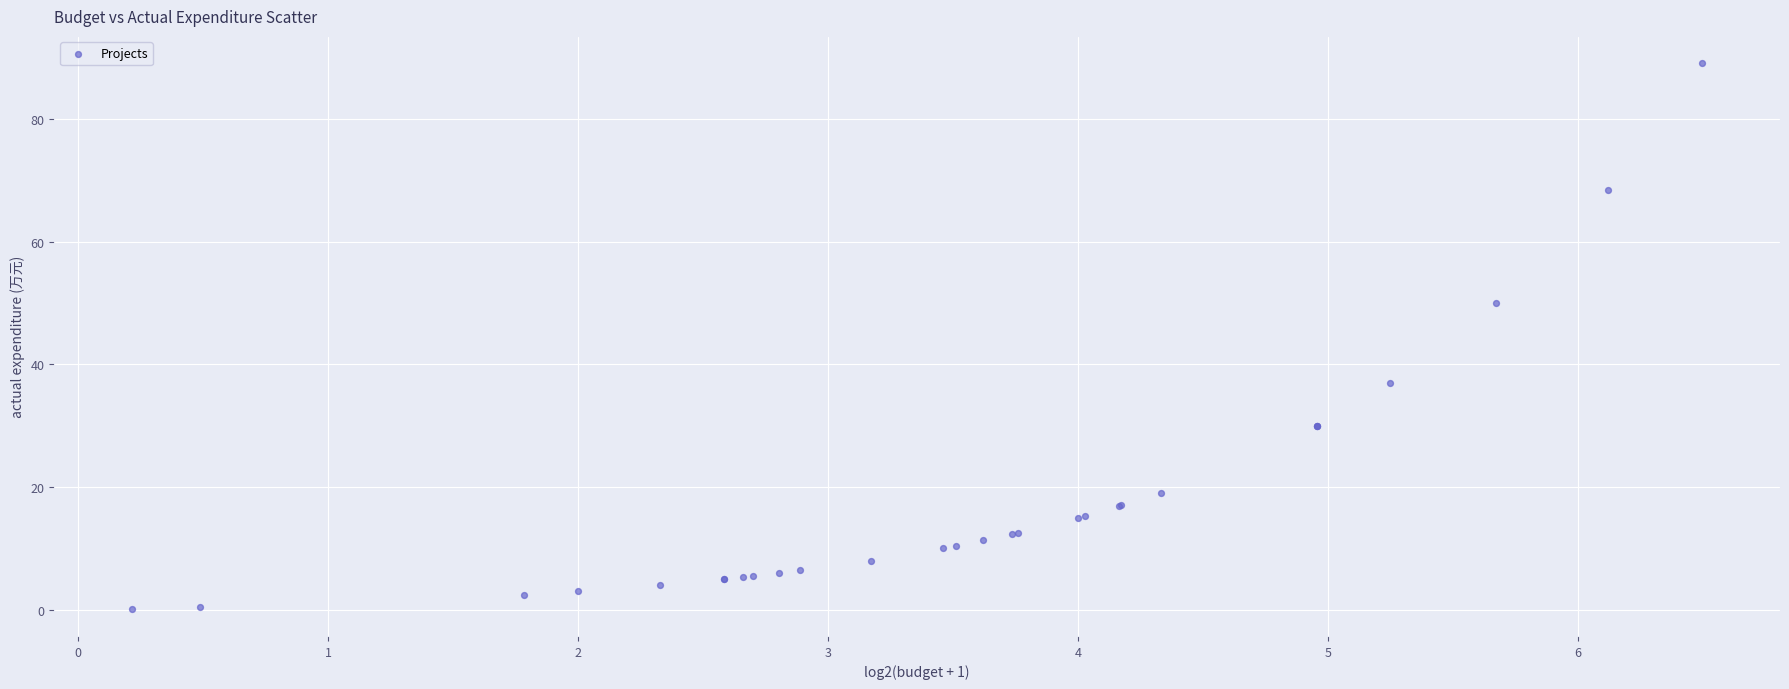

What Y value in the scatter plot is closest to 44?

50.0